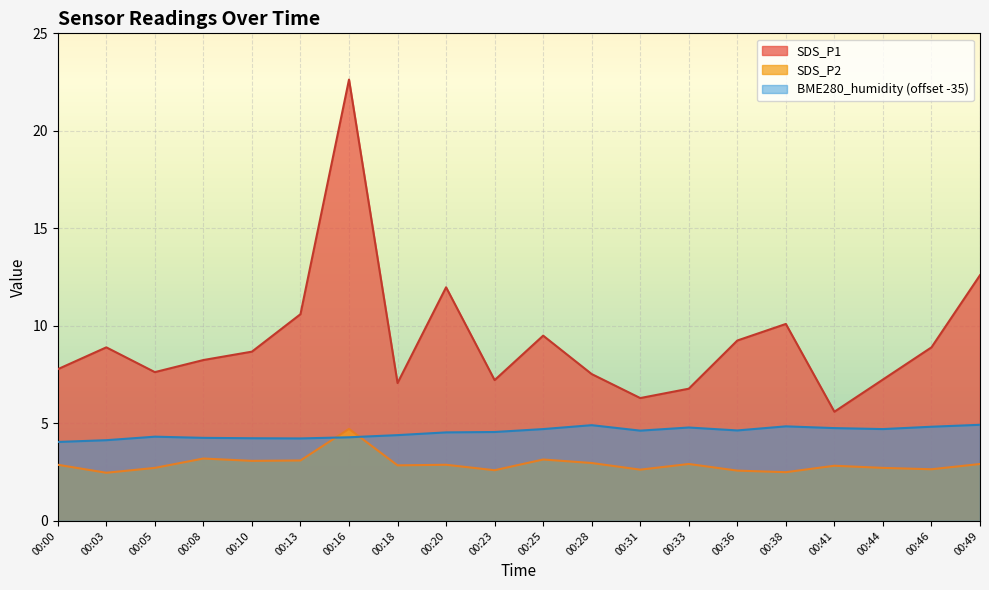

True or false: SDS_P2 has a value of 1.2 at 00:00.

False